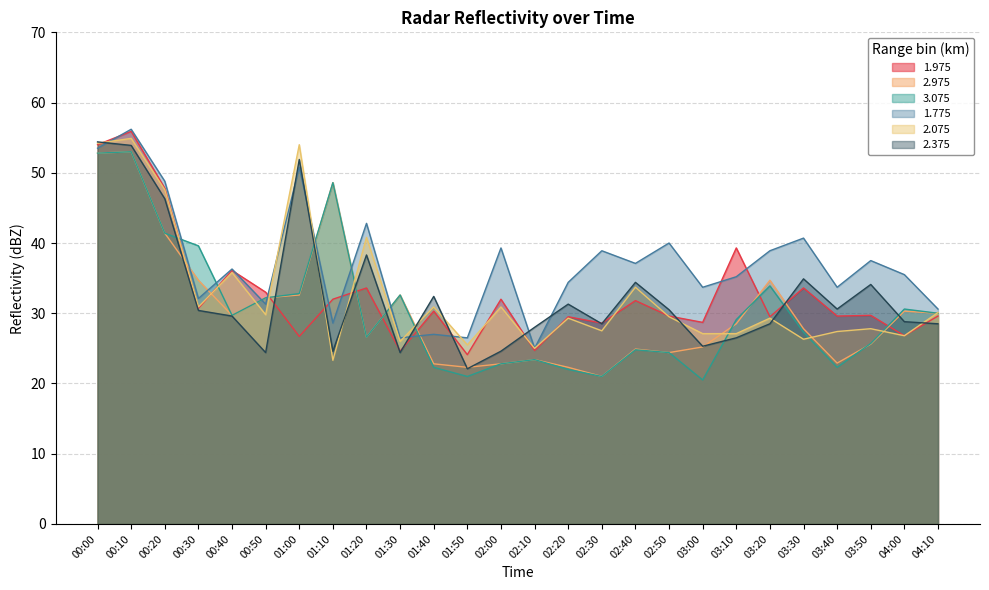

Reading right to left, what are all the values shown in this chart?

1.975: 04:10=29.6	04:00=26.8	03:50=29.7	03:40=29.6	03:30=33.6	03:20=29.5	03:10=39.3	03:00=28.7	02:50=29.6	02:40=31.8	02:30=28.6	02:20=29.5	02:10=24.7	02:00=32.0	01:50=24.1	01:40=30.3	01:30=24.6	01:20=33.6	01:10=32.0	01:00=26.7	00:50=33.0	00:40=36.1	00:30=30.7	00:20=47.8	00:10=55.9	00:00=54.0
2.975: 04:10=30.0	04:00=30.3	03:50=25.6	03:40=22.9	03:30=27.8	03:20=34.7	03:10=28.5	03:00=25.2	02:50=24.4	02:40=24.9	02:30=21.0	02:20=22.3	02:10=23.4	02:00=22.8	01:50=22.3	01:40=22.8	01:30=32.6	01:20=26.6	01:10=48.6	01:00=32.6	00:50=32.2	00:40=29.7	00:30=34.7	00:20=41.4	00:10=53.0	00:00=52.8
3.075: 04:10=30.0	04:00=30.6	03:50=25.7	03:40=22.3	03:30=27.3	03:20=33.9	03:10=29.1	03:00=20.5	02:50=24.4	02:40=24.8	02:30=21.0	02:20=22.0	02:10=23.4	02:00=22.8	01:50=21.0	01:40=22.3	01:30=32.6	01:20=26.6	01:10=48.6	01:00=32.8	00:50=32.2	00:40=29.7	00:30=39.6	00:20=41.4	00:10=53.0	00:00=52.8
1.775: 04:10=30.6	04:00=35.5	03:50=37.5	03:40=33.7	03:30=40.7	03:20=38.9	03:10=35.2	03:00=33.7	02:50=40.0	02:40=37.1	02:30=38.9	02:20=34.4	02:10=25.0	02:00=39.3	01:50=26.5	01:40=27.0	01:30=26.5	01:20=42.8	01:10=28.6	01:00=50.8	00:50=31.3	00:40=36.3	00:30=32.1	00:20=48.8	00:10=56.2	00:00=53.5
2.075: 04:10=30.1	04:00=26.8	03:50=27.8	03:40=27.4	03:30=26.3	03:20=29.3	03:10=27.1	03:00=27.1	02:50=29.5	02:40=33.7	02:30=27.5	02:20=29.3	02:10=25.0	02:00=30.9	01:50=25.5	01:40=30.9	01:30=26.0	01:20=40.8	01:10=23.3	01:00=54.0	00:50=29.8	00:40=35.8	00:30=30.9	00:20=47.6	00:10=54.9	00:00=54.2
2.375: 04:10=28.5	04:00=28.8	03:50=34.1	03:40=30.6	03:30=34.9	03:20=28.5	03:10=26.5	03:00=25.3	02:50=30.5	02:40=34.4	02:30=28.5	02:20=31.3	02:10=28.0	02:00=24.6	01:50=22.1	01:40=32.4	01:30=24.4	01:20=38.3	01:10=24.6	01:00=51.9	00:50=24.4	00:40=29.6	00:30=30.4	00:20=46.3	00:10=53.9	00:00=54.4